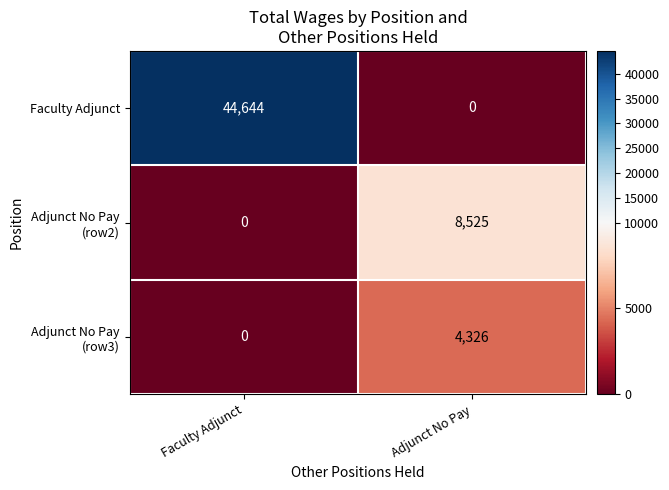

The value of Faculty Adjunct at Adjunct No Pay is 0. True or false?

True